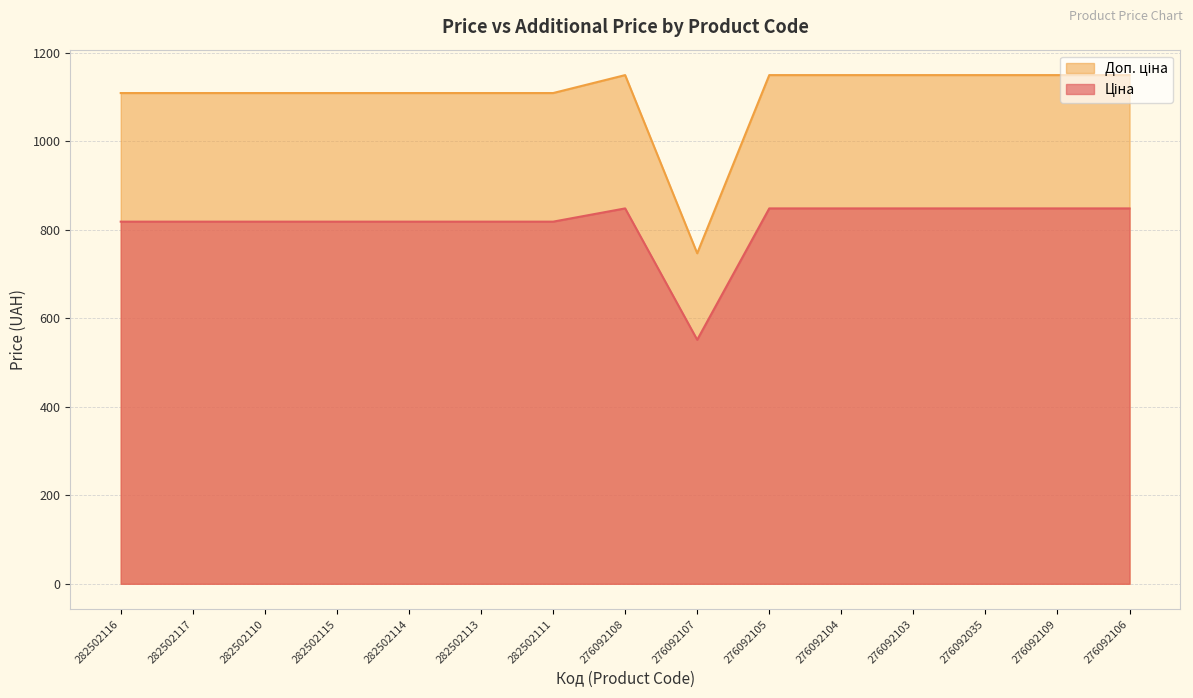

Which series has the largest total across all categories?

Доп. ціна